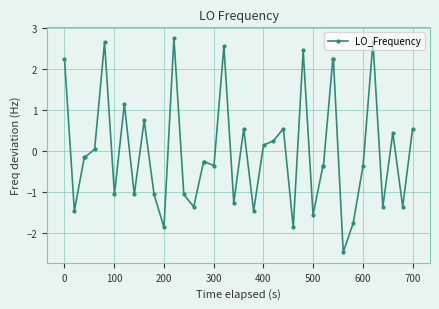

True or false: there are more than 0 points higher than both neighbors.

True